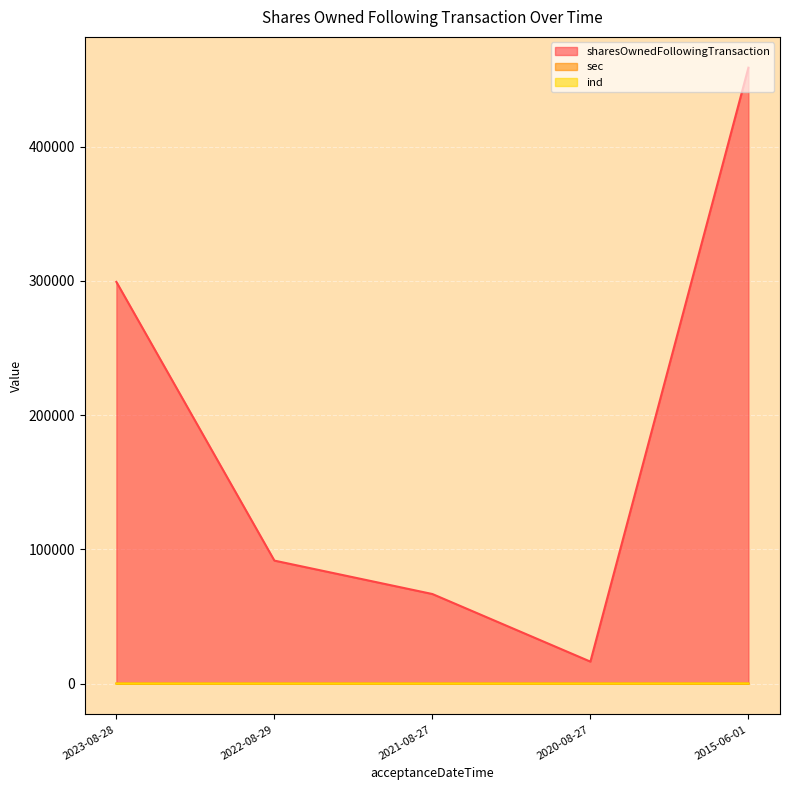

At which label is ind closest to 65?

2023-08-28